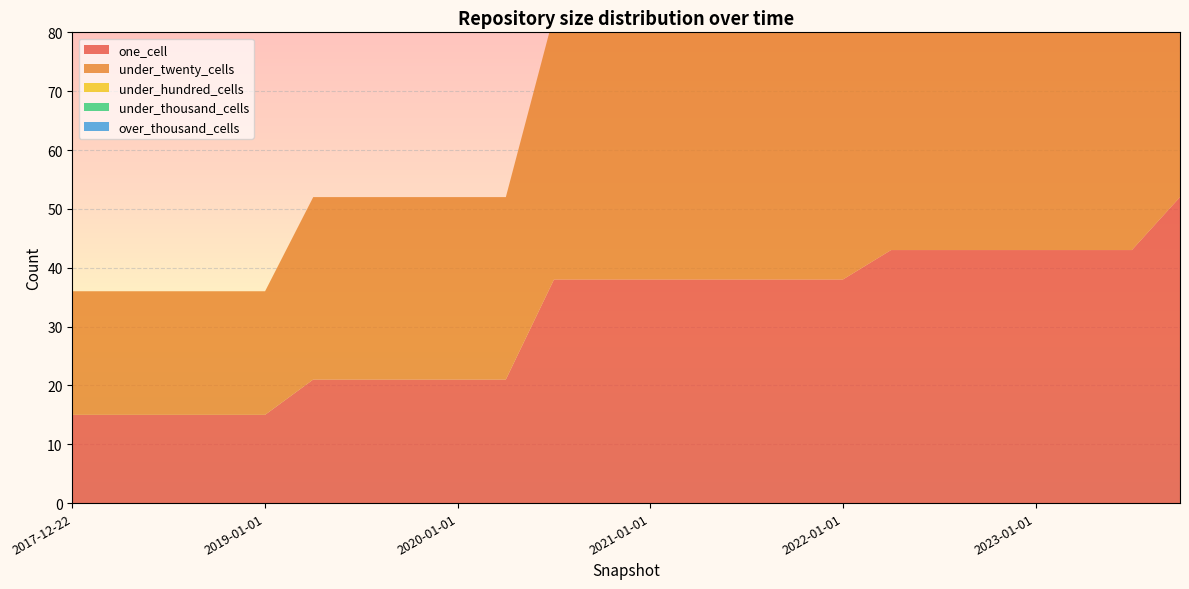

Reading right to left, extract all data points from this chart.

one_cell: 52	43	43	43	43	43	43	38	38	38	38	38	38	38	21	21	21	21	21	15	15	15	15	15
under_twenty_cells: 71	64	64	64	64	64	64	61	61	61	45	45	45	45	31	31	31	31	31	21	21	21	21	21
under_hundred_cells: 0	0	0	0	0	0	0	0	0	0	0	0	0	0	0	0	0	0	0	0	0	0	0	0
under_thousand_cells: 0	0	0	0	0	0	0	0	0	0	0	0	0	0	0	0	0	0	0	0	0	0	0	0
over_thousand_cells: 0	0	0	0	0	0	0	0	0	0	0	0	0	0	0	0	0	0	0	0	0	0	0	0